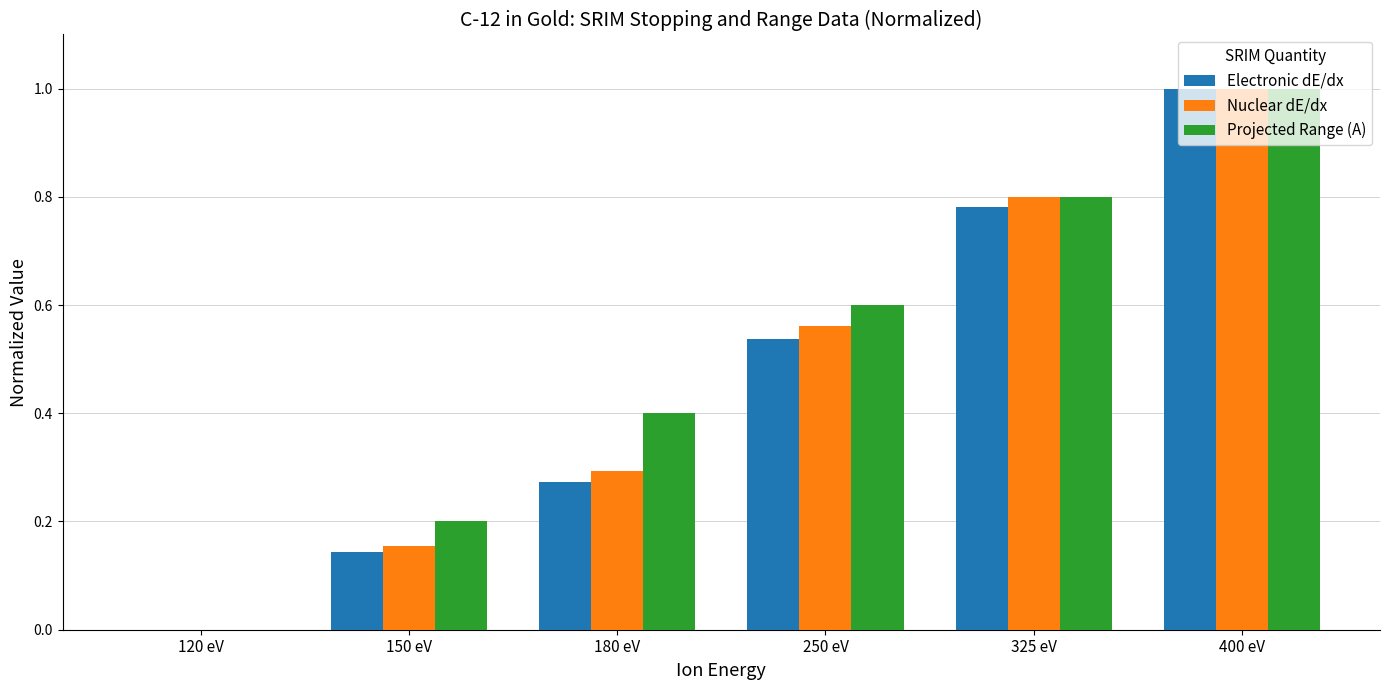

Count the number of data series in this chart.

3